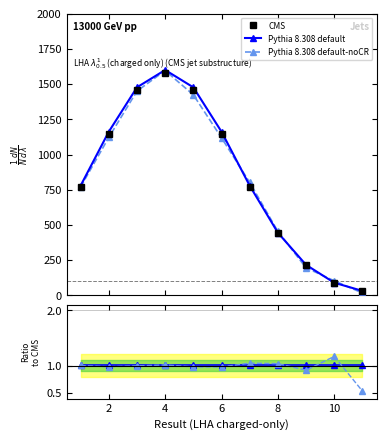

What is the value of the Pythia 8.308 default point at the 8th from the left?

1.0